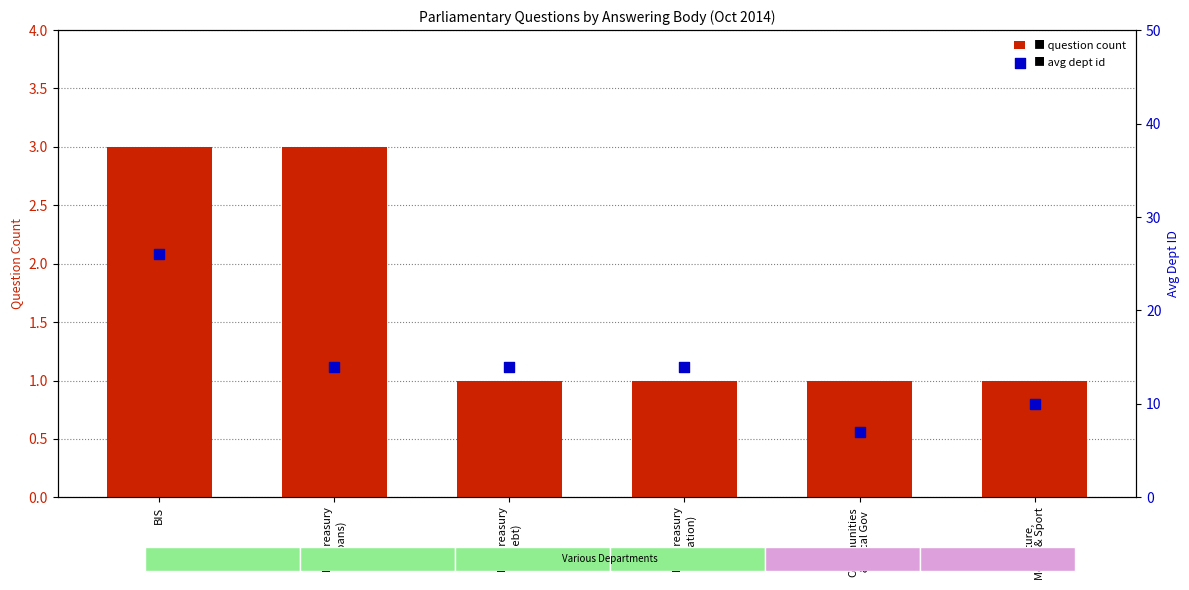

At how many categories does at least one series exceed 13?

4